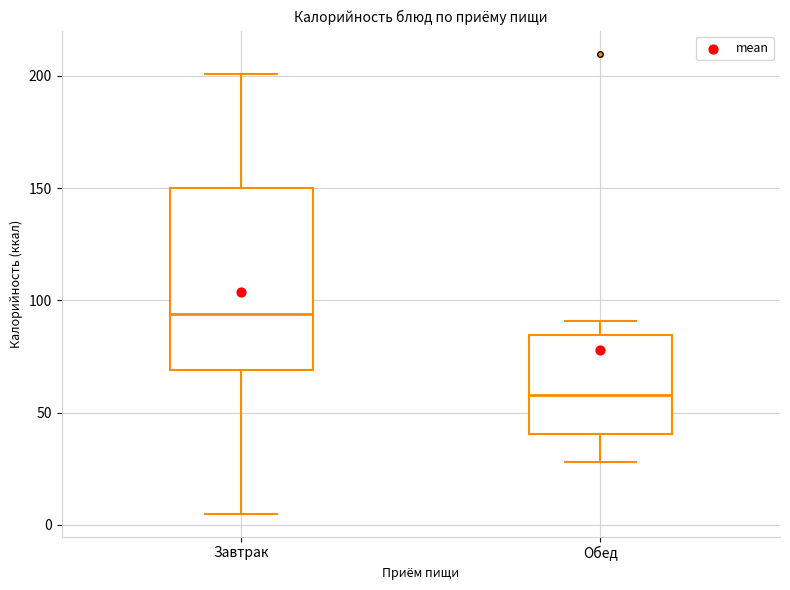

Which box's median line is the highest?

Завтрак